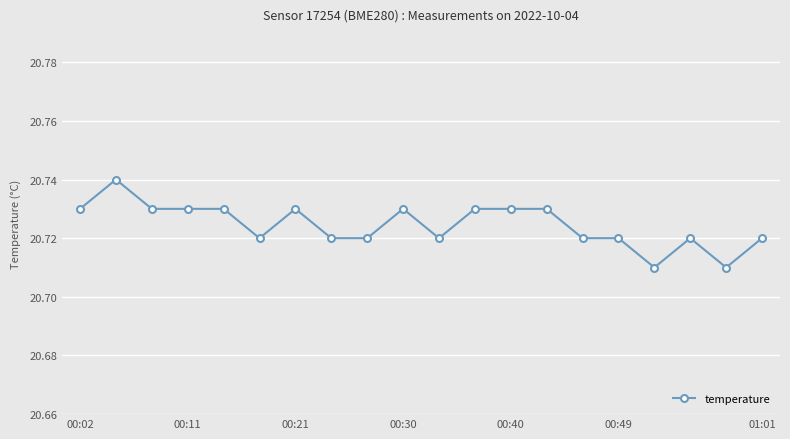

True or false: the data has more than 2 interior local peaks.

True